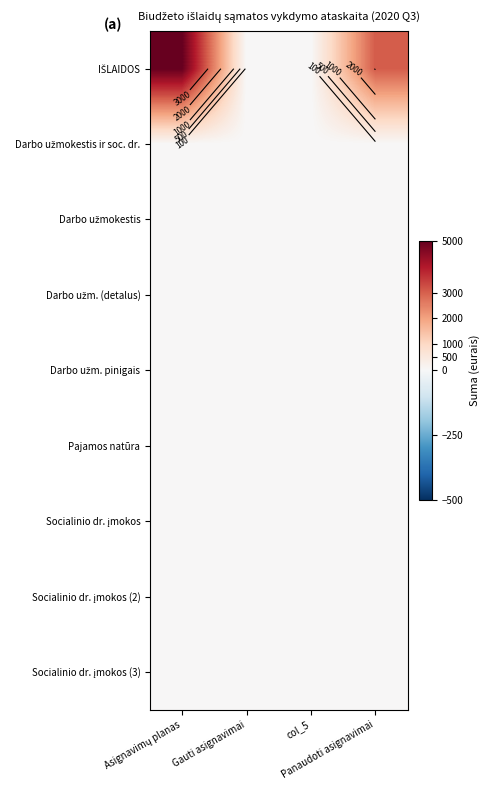

At which category is the sum across all series the highest?

Asignavimų planas